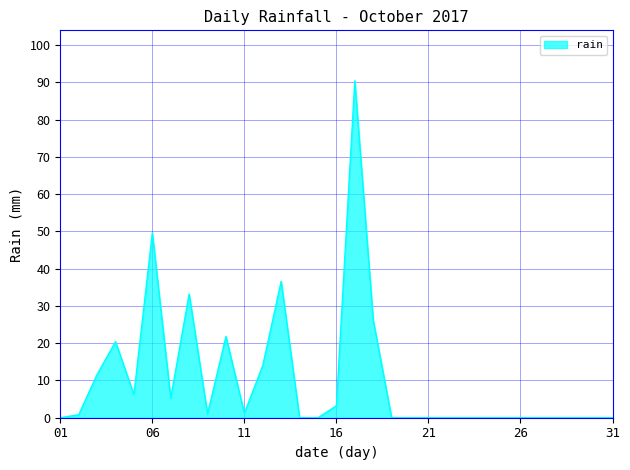

What is the difference between the maximum and minimum values?

90.4